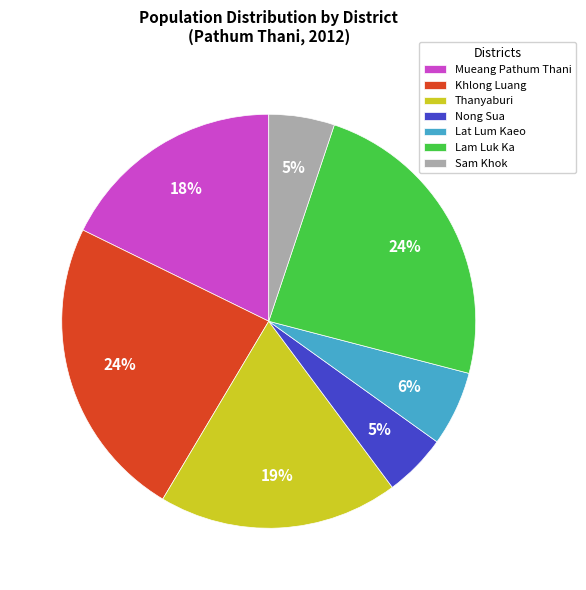

Combined, do Lam Luk Ka and Nong Sua account for over 50%?

No